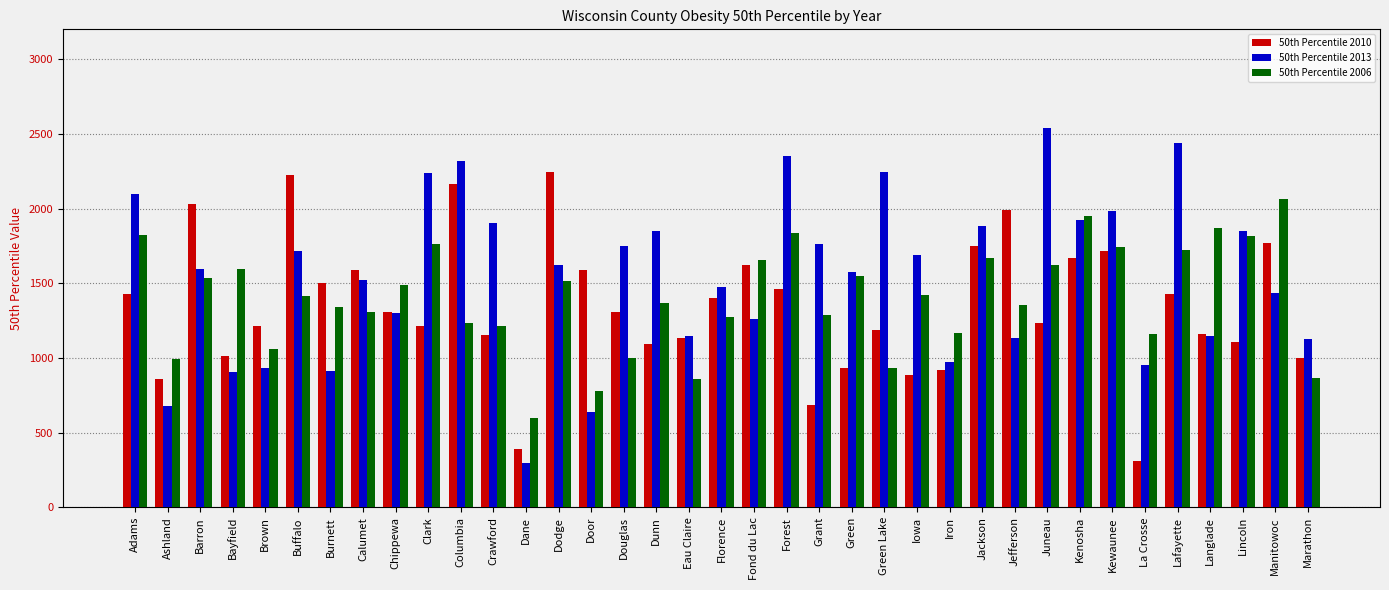

What is the maximum value for 50th Percentile 2006?

2063